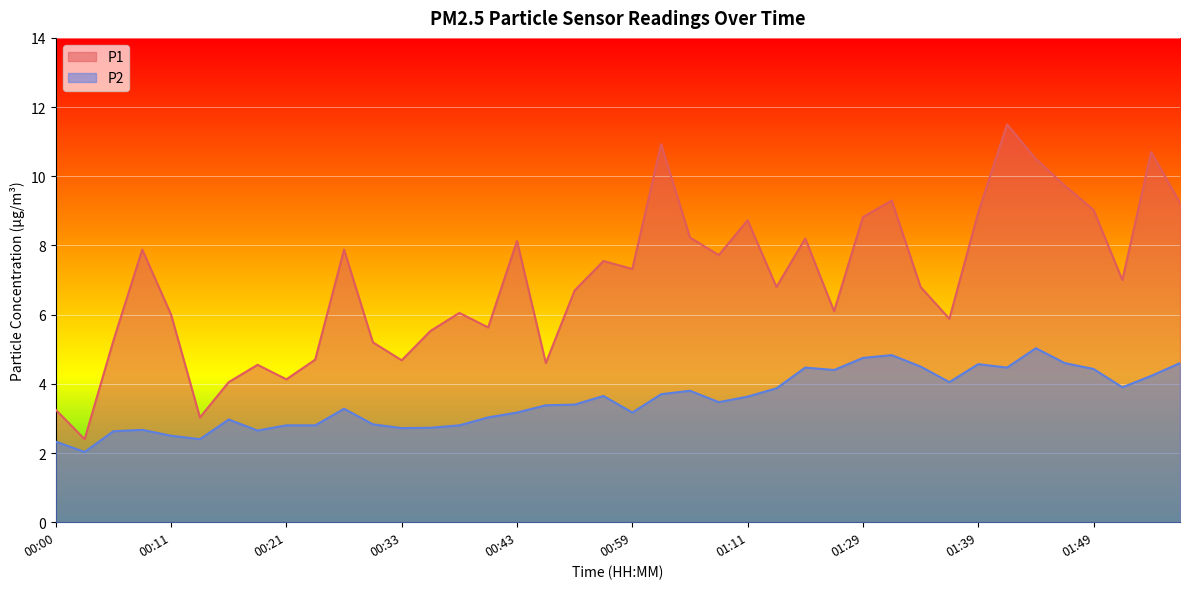

How many distinct data groups are displayed?

2